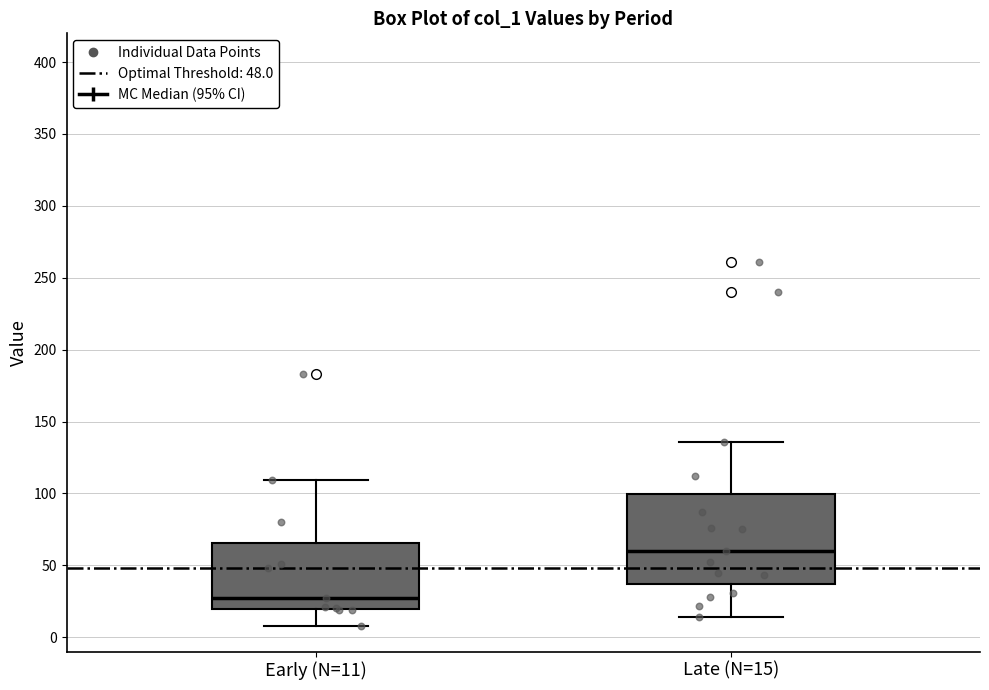

Reading left to right, transcribe this box plot: for each box, give where its median line is, the range the box spans, and where its two whiskers end, as read against the y-axis. The values are not printed on the chart, so give them approximately, as read against the axis.

Early (N=11): median 25, box 20 to 65, whiskers 10 to 110
Late (N=15): median 60, box 35 to 100, whiskers 15 to 135